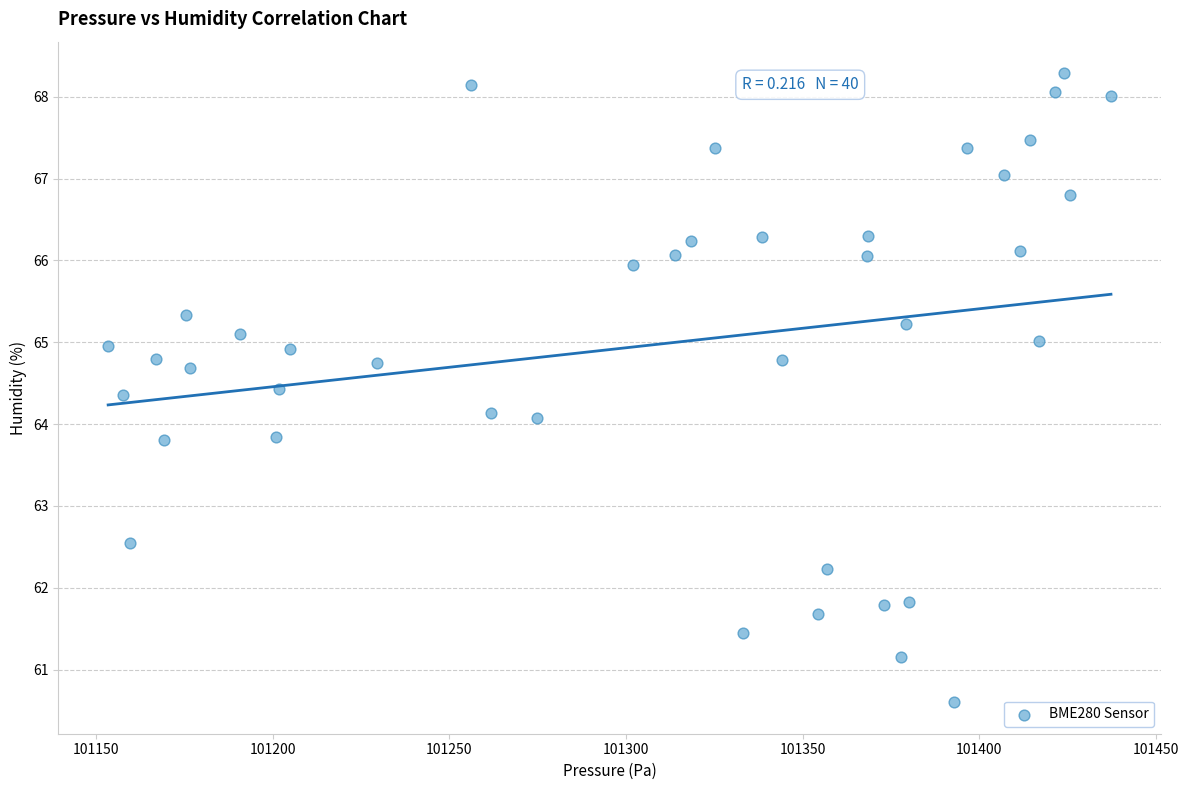

What is the range of X values (max minus min)?

283.8